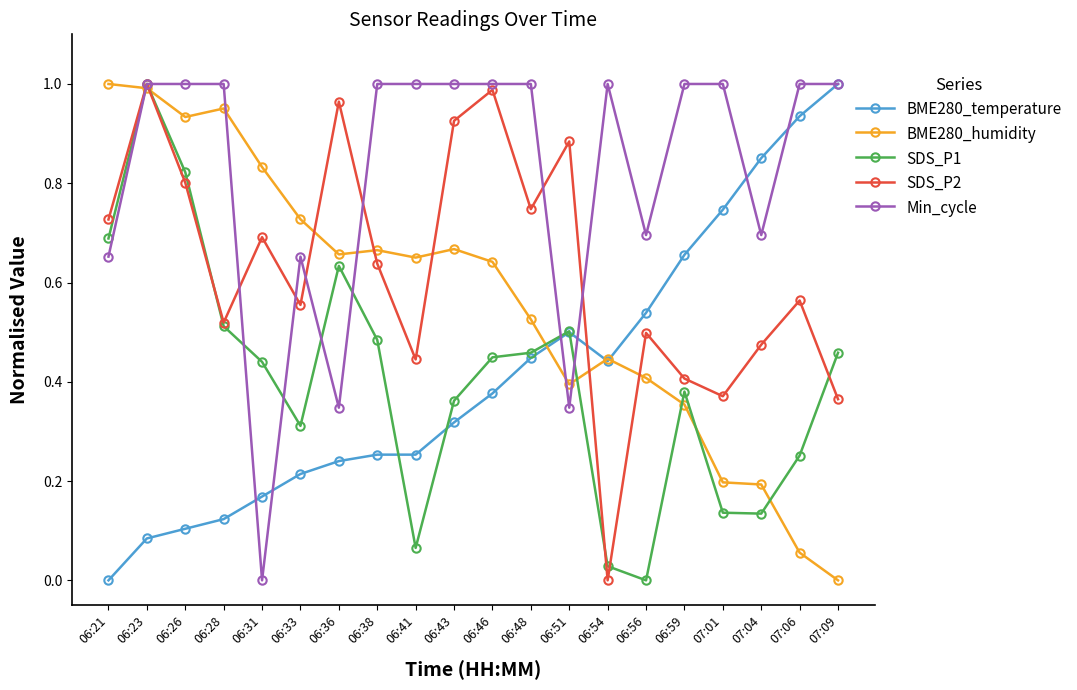

Between 06:26 and 06:33, which series saw the biggest shift?

SDS_P1